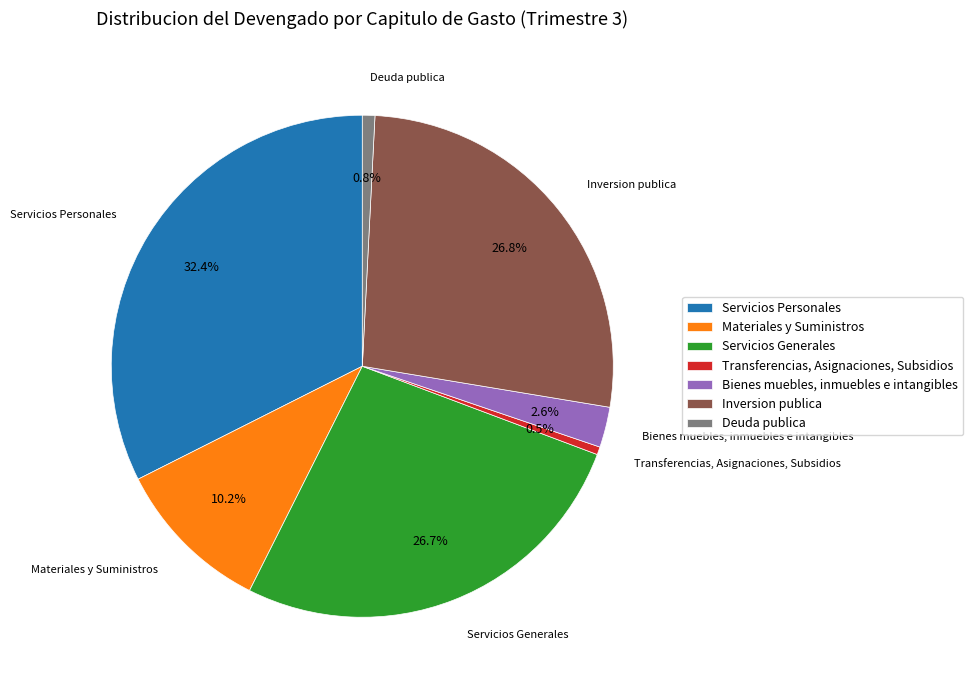

Is there any slice that represents more than half of the pie?

No